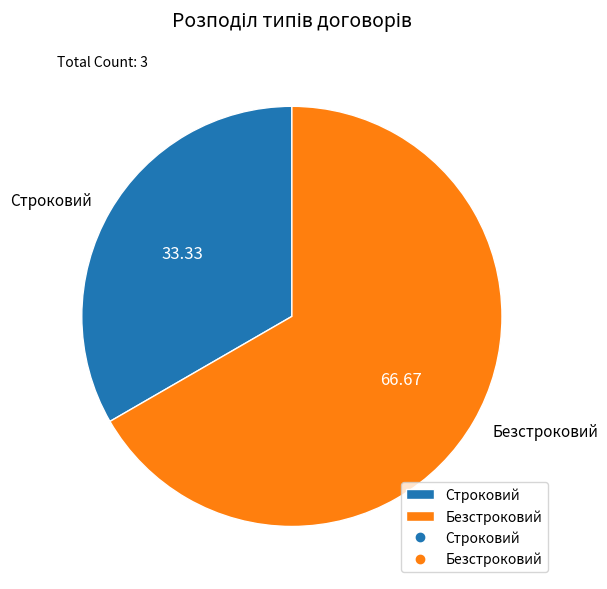

Between Безстроковий and Строковий, which is larger?

Безстроковий